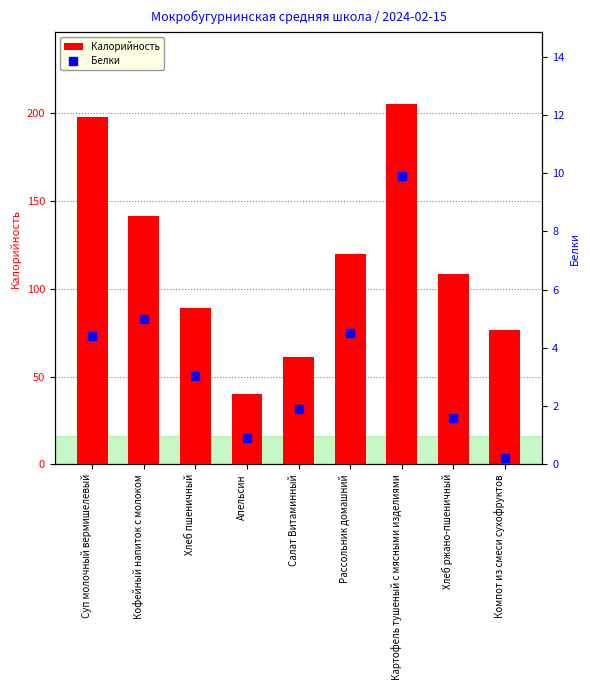

What is the maximum value for Белки?

9.9